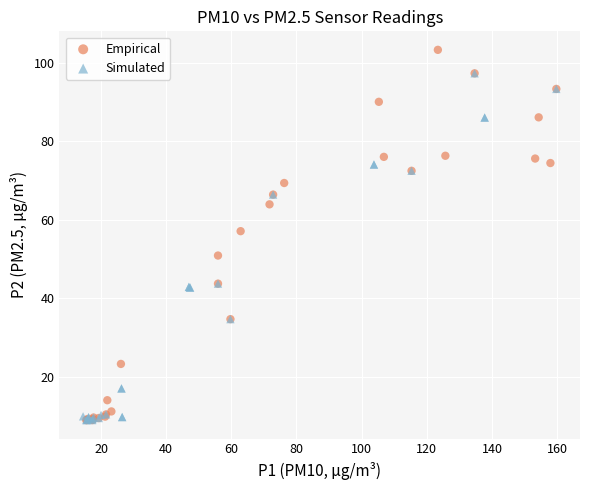

Which series has the largest Y range (max minus min)?

Empirical